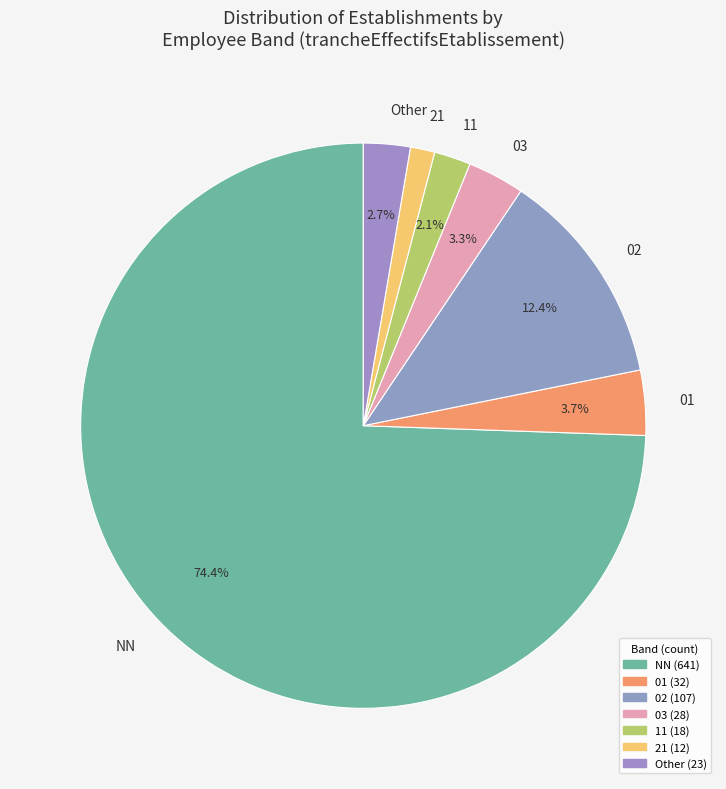

Is there a majority slice in this chart?

Yes